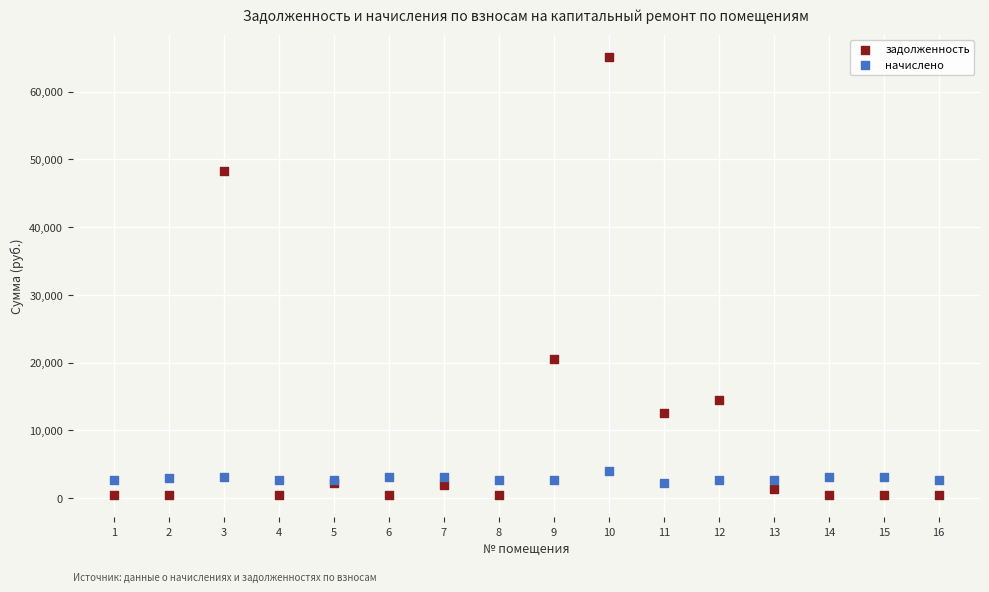

Which series has the widest spread of Y values?

задолженность